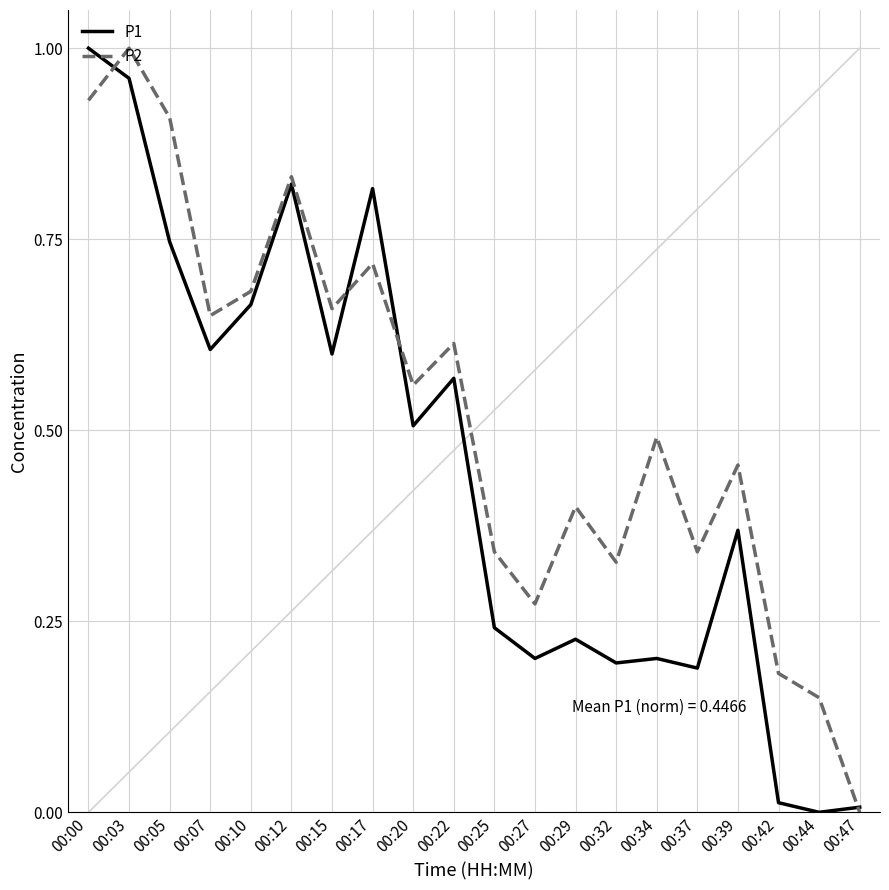

At which label does P2 reach its minimum?

00:47